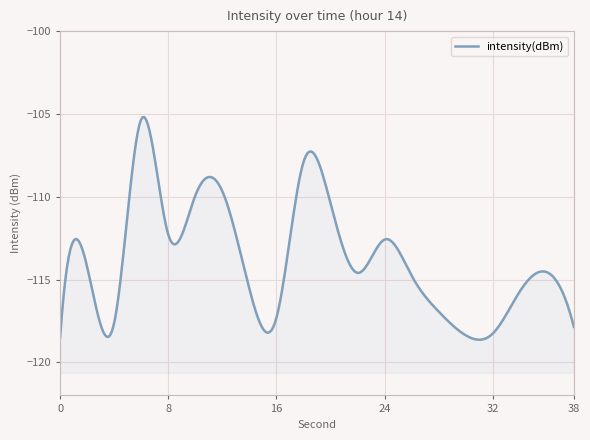

Which has a higher value, 6 or 20?

6